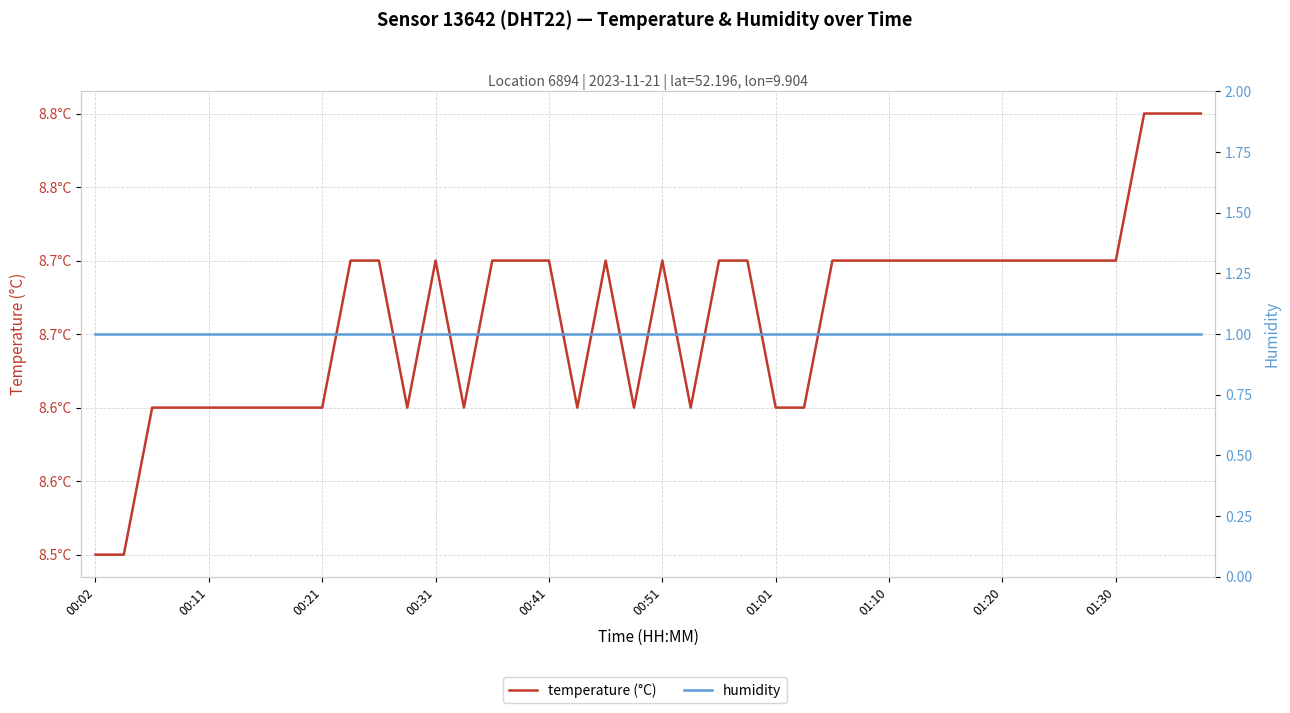

What is the sum of all humidity values?

40.0